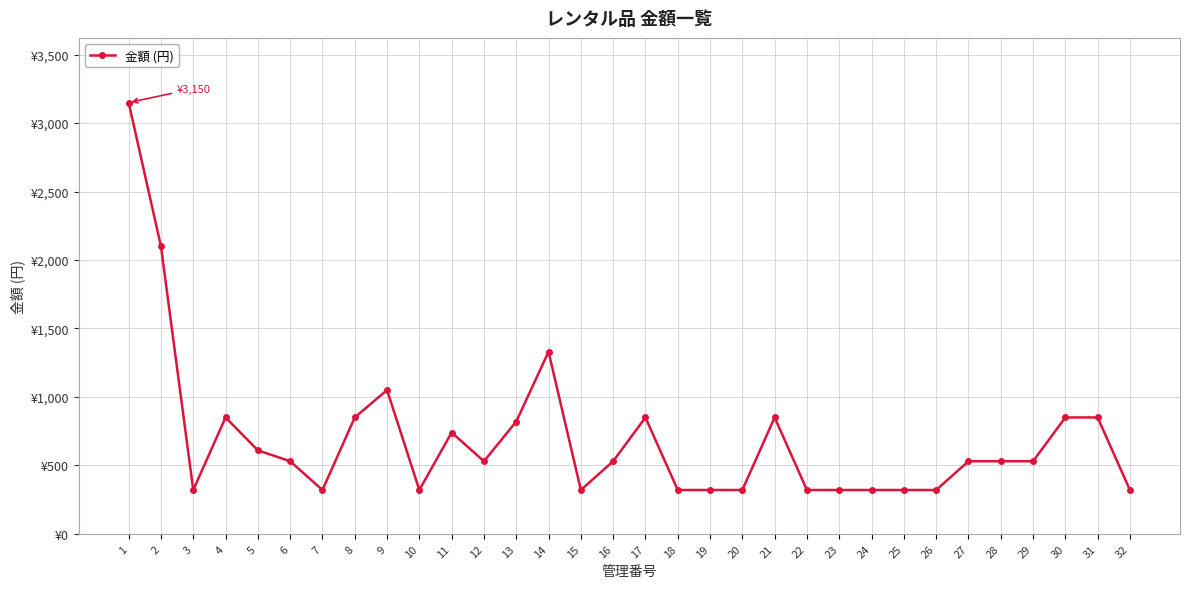

What is the value of the 27th point from the left?

530